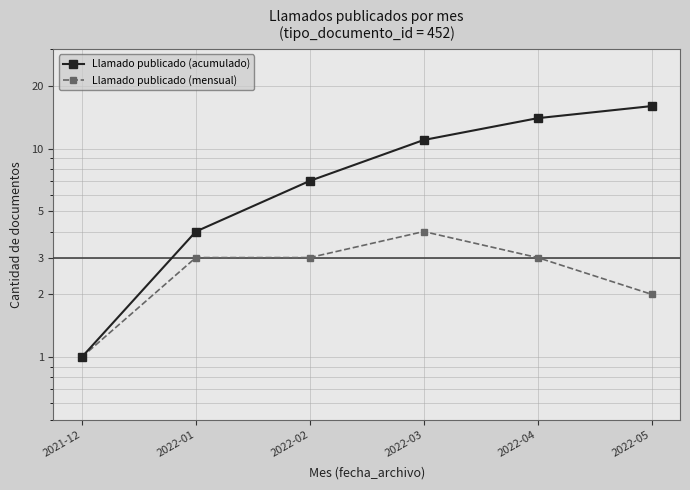

Which series has the largest range (max minus min)?

Llamado publicado (acumulado)